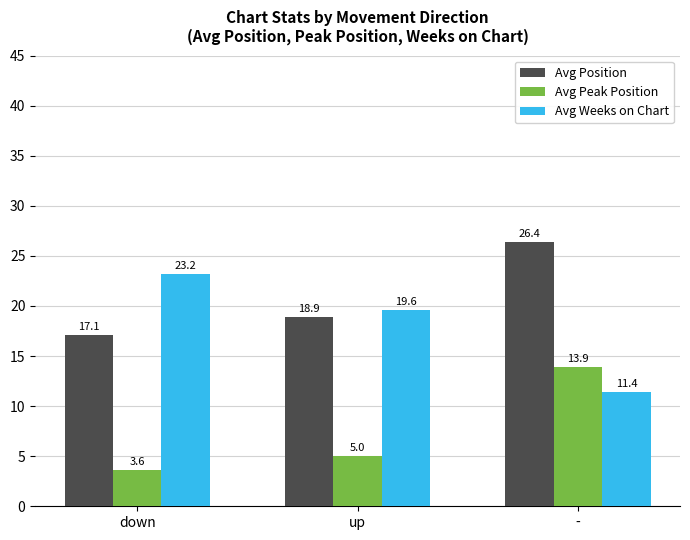

Which series has the largest range (max minus min)?

Avg Weeks on Chart